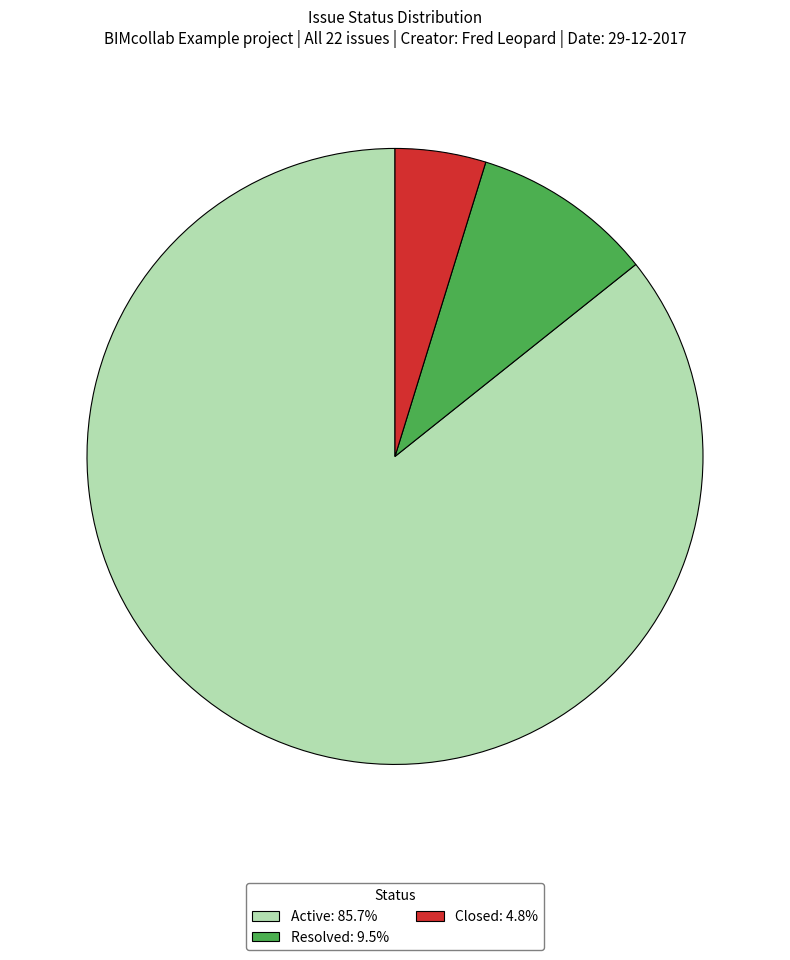

True or false: Closed accounts for 5% of the total.

True